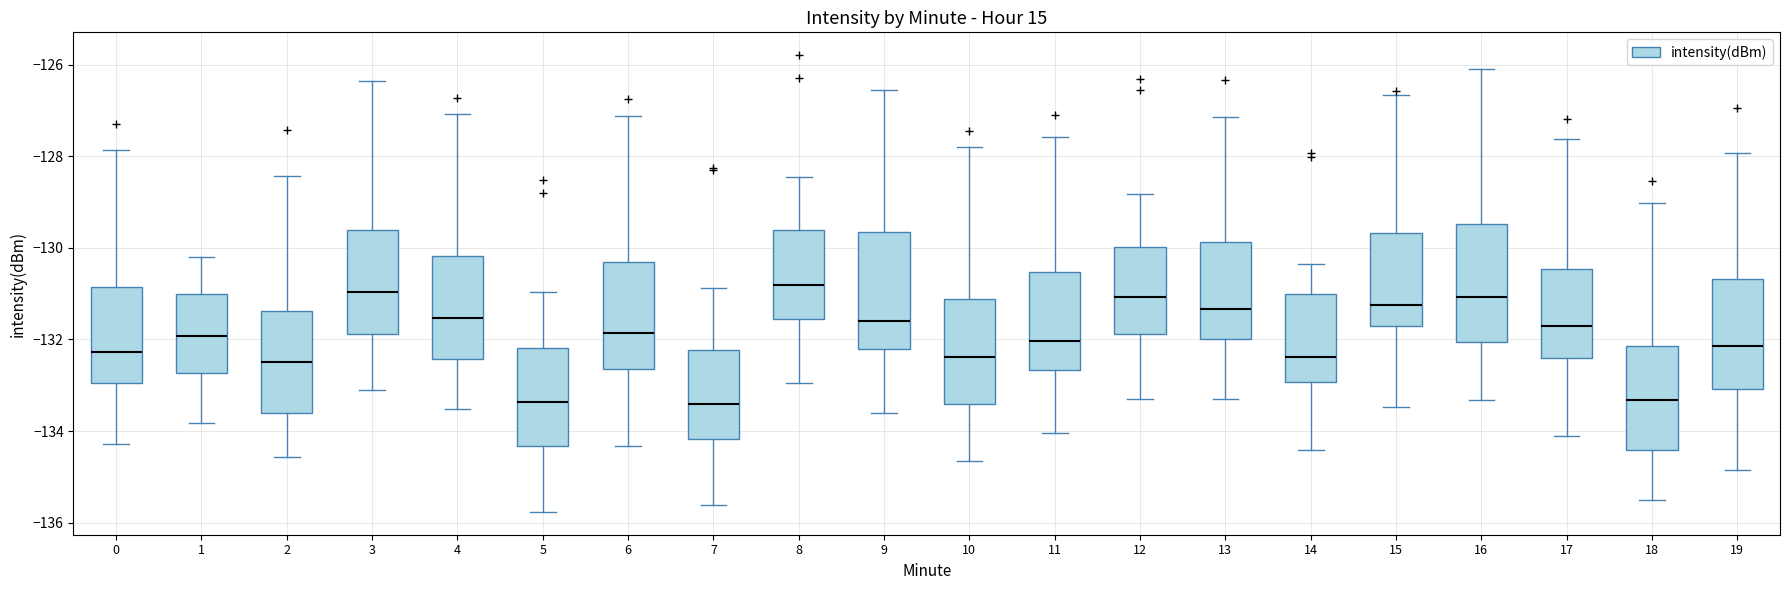

Reading left to right, transcribe this box plot: for each box, give where its median line is, the range the box spans, and where its two whiskers end, as read against the y-axis. The values are not printed on the chart, so give them approximately, as read against the axis.

0: median -132.2, box -133.0 to -130.8, whiskers -134.2 to -127.8
1: median -132.0, box -132.8 to -131.0, whiskers -133.8 to -130.2
2: median -132.4, box -133.6 to -131.4, whiskers -134.6 to -128.4
3: median -131.0, box -131.8 to -129.6, whiskers -133.2 to -126.4
4: median -131.6, box -132.4 to -130.2, whiskers -133.6 to -127.0
5: median -133.4, box -134.4 to -132.2, whiskers -135.8 to -131.0
6: median -131.8, box -132.6 to -130.4, whiskers -134.4 to -127.2
7: median -133.4, box -134.2 to -132.2, whiskers -135.6 to -130.8
8: median -130.8, box -131.6 to -129.6, whiskers -133.0 to -128.4
9: median -131.6, box -132.2 to -129.6, whiskers -133.6 to -126.6
10: median -132.4, box -133.4 to -131.2, whiskers -134.6 to -127.8
11: median -132.0, box -132.6 to -130.6, whiskers -134.0 to -127.6
12: median -131.0, box -131.8 to -130.0, whiskers -133.4 to -128.8
13: median -131.4, box -132.0 to -129.8, whiskers -133.2 to -127.2
14: median -132.4, box -133.0 to -131.0, whiskers -134.4 to -130.4
15: median -131.2, box -131.8 to -129.6, whiskers -133.4 to -126.6
16: median -131.0, box -132.0 to -129.4, whiskers -133.4 to -126.0
17: median -131.6, box -132.4 to -130.4, whiskers -134.2 to -127.6
18: median -133.4, box -134.4 to -132.2, whiskers -135.6 to -129.0
19: median -132.2, box -133.0 to -130.6, whiskers -134.8 to -128.0